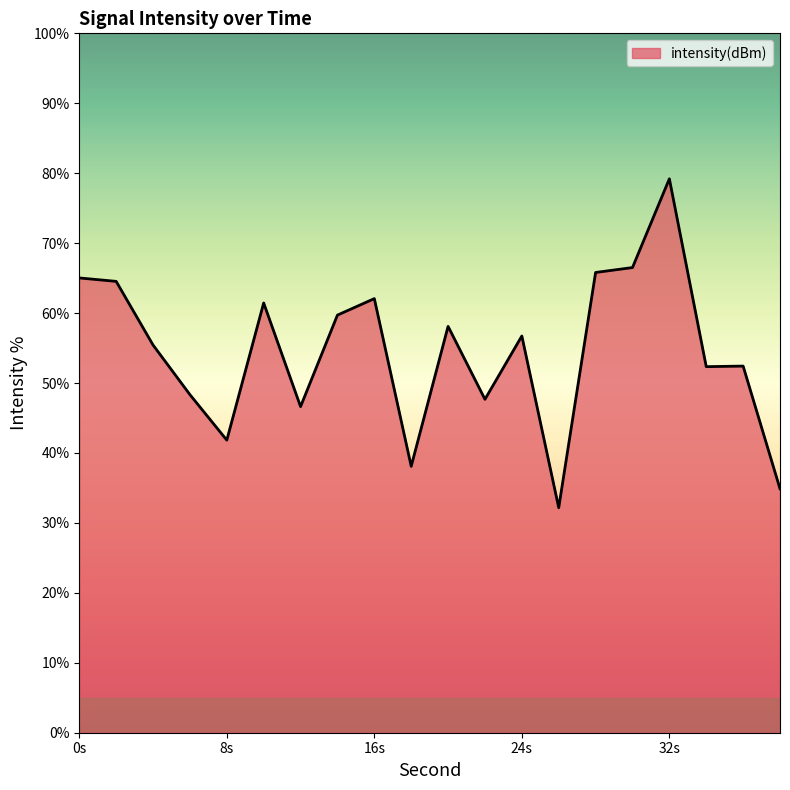

What is the smallest value displayed?

32.2